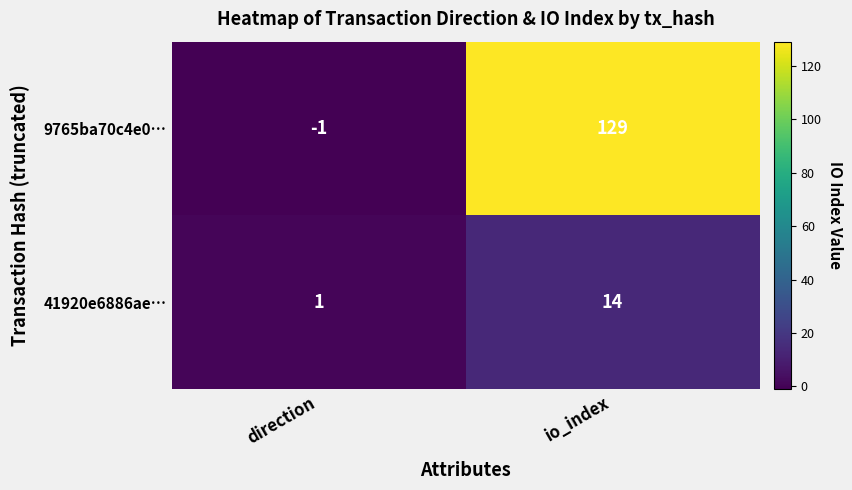

True or false: 41920e6886ae… has a value of 2 at direction.

False